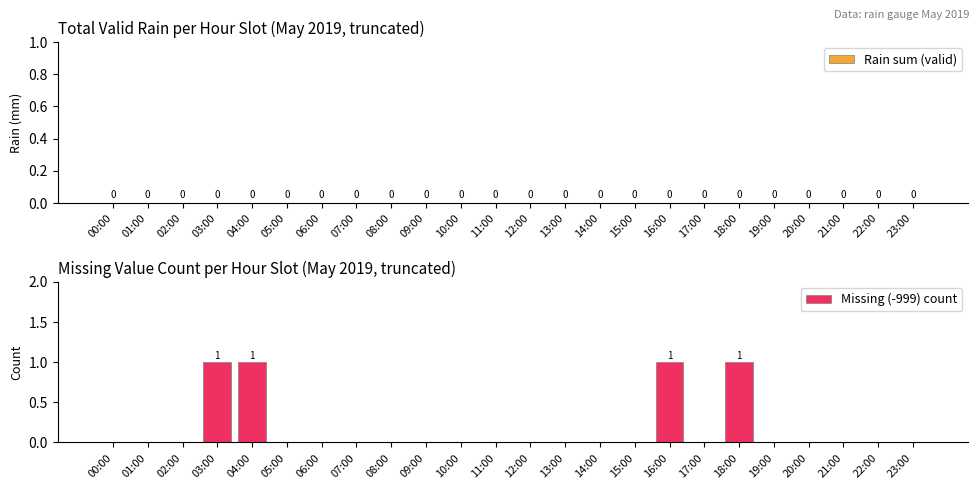

The value at 08:00 is 0. True or false?

True